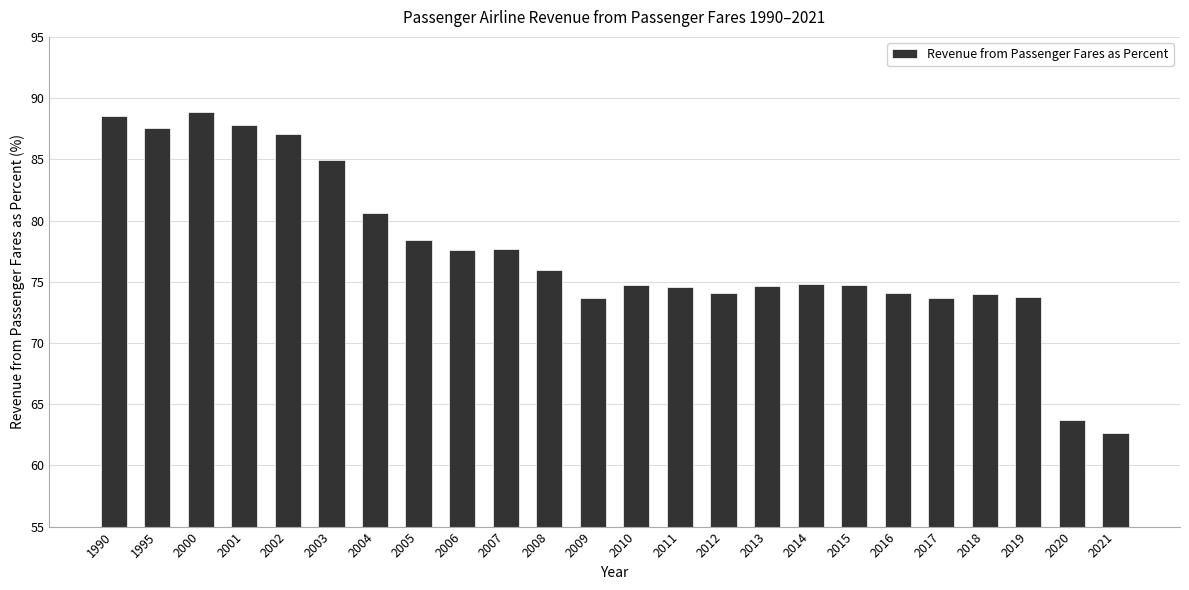

What is the maximum value shown in the chart?

88.9